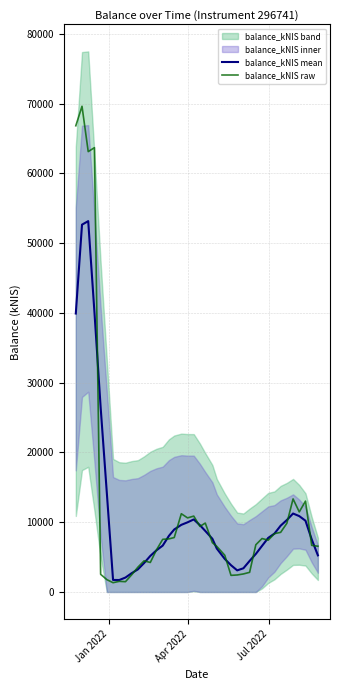

What is the minimum value for balance_kNIS mean?

1713.6